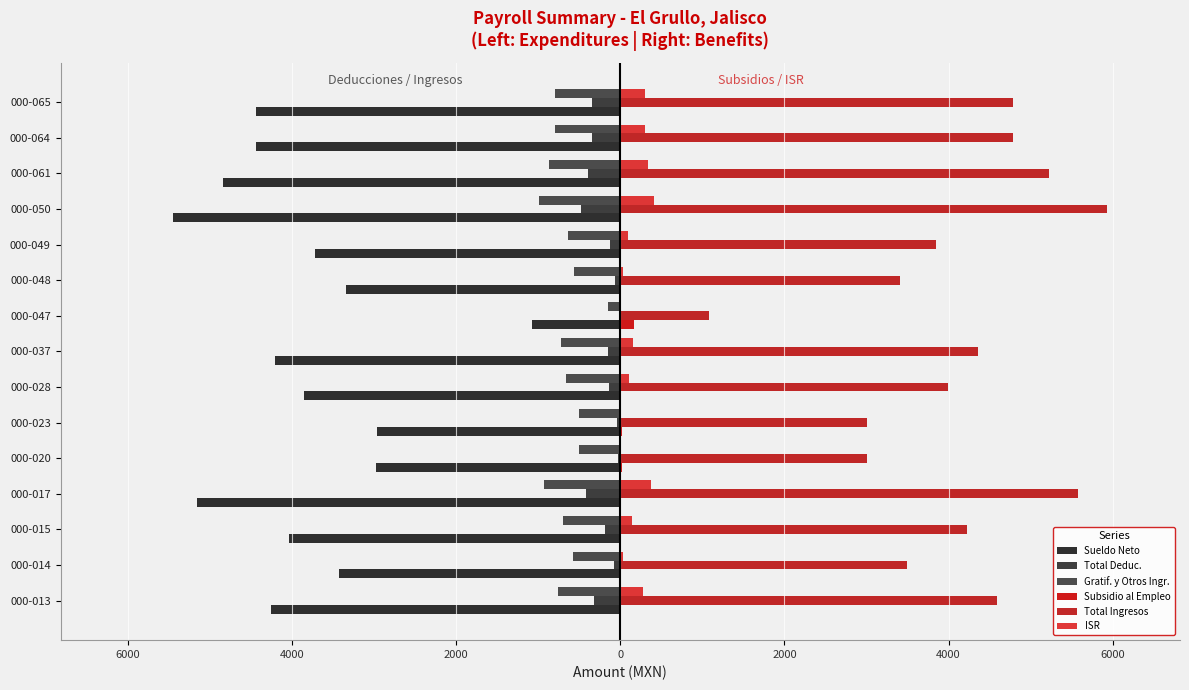

What is the difference between the second highest and second lowest values in the Gratif. y Otros Ingr. series?

430.6